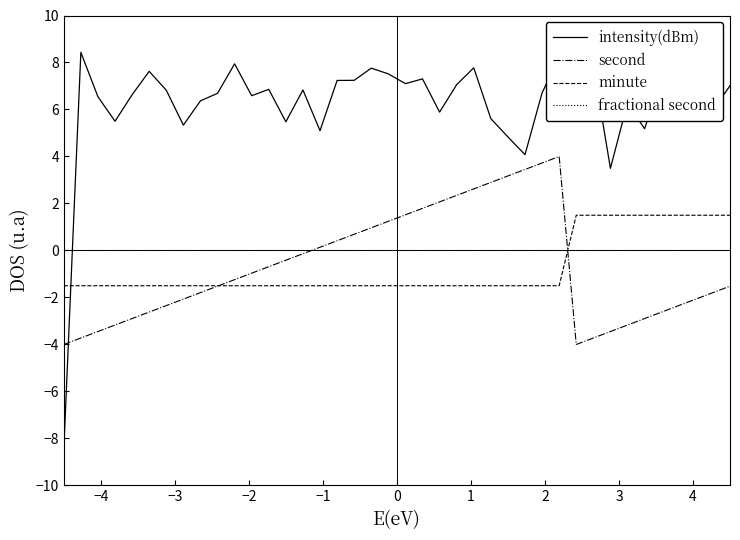

How many lines are shown in the chart?

4